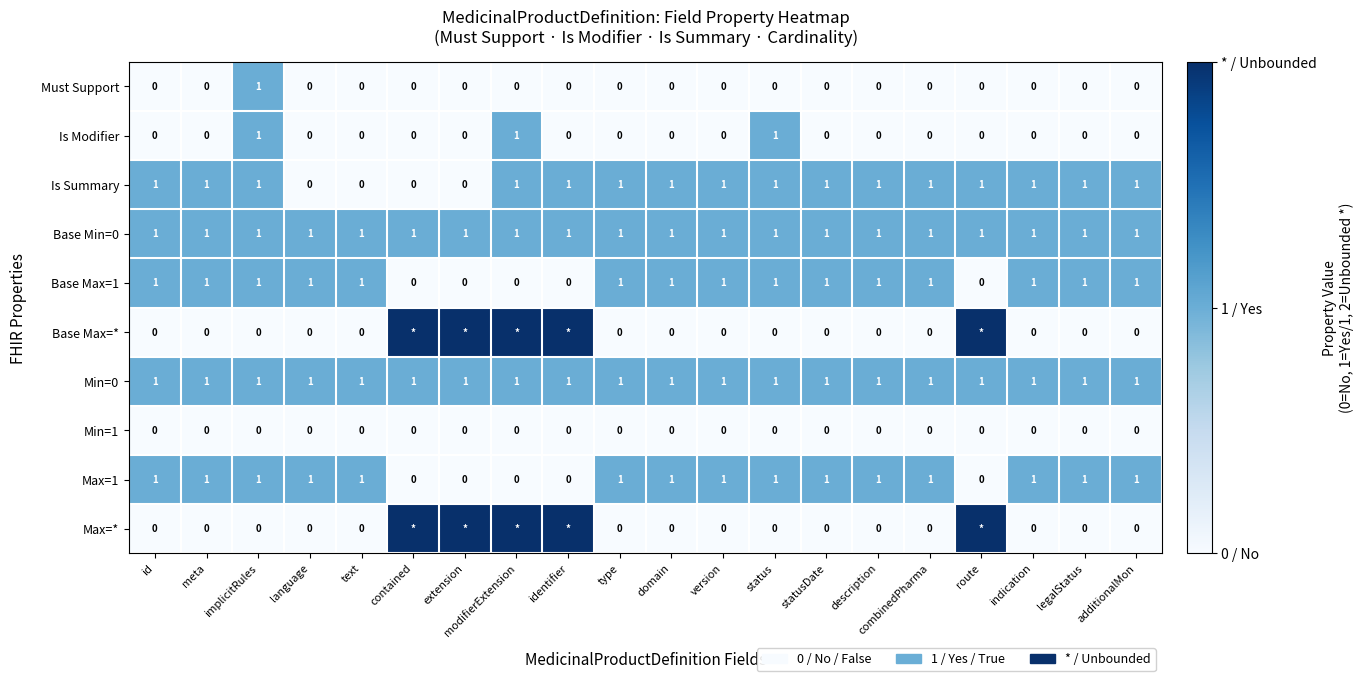

What is the difference between the second highest and second lowest values in the Is Summary series?

1